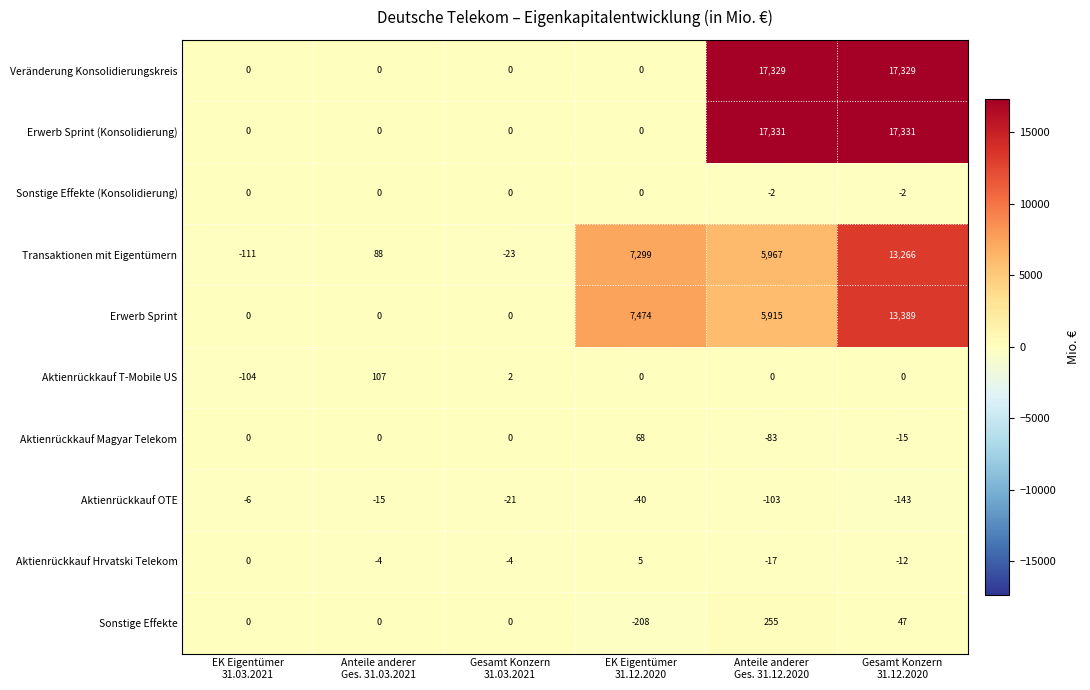

What is the average value of the Erwerb Sprint (Konsolidierung) series?

5777